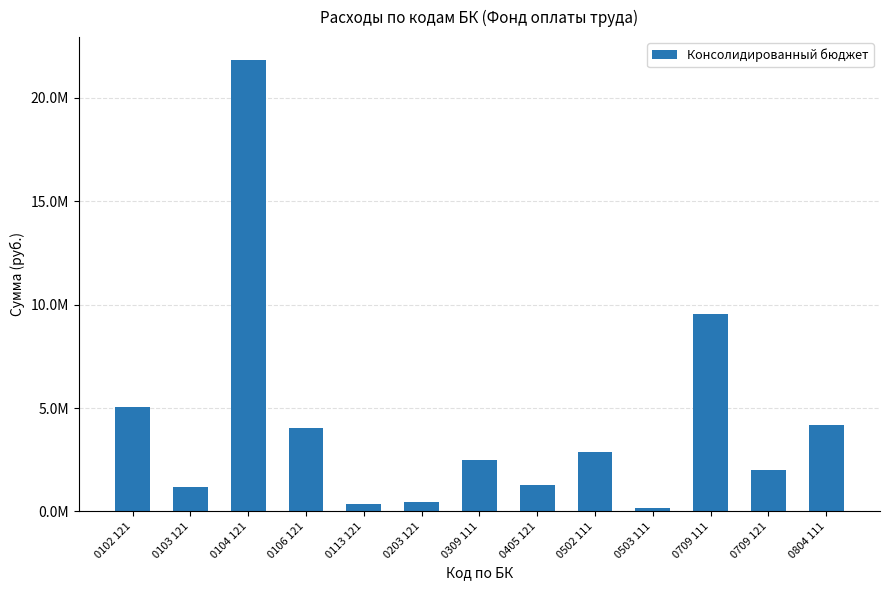

What is the difference between the second highest and minimum values?

9366539.1